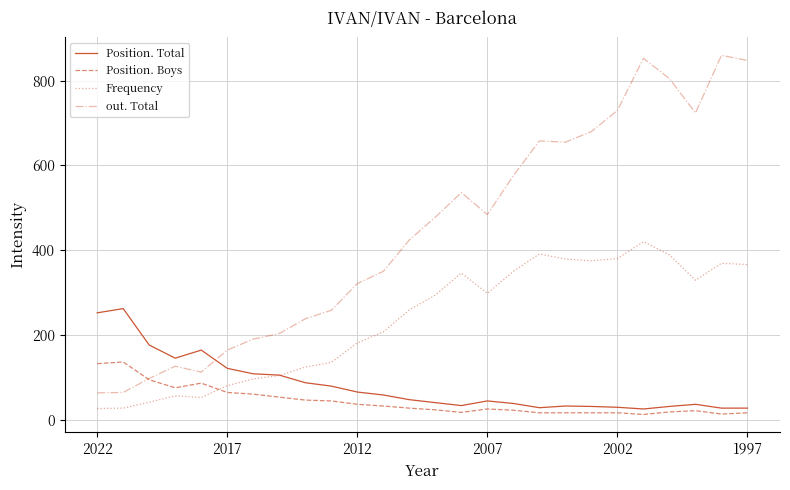

Rank the series by their maximum value, from lowest to highest.

Position. Boys, Position. Total, Frequency, out. Total